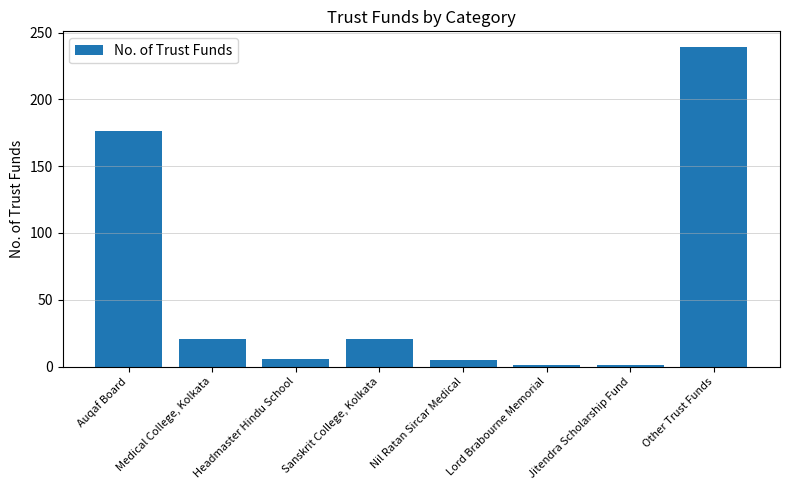

True or false: the data shows 71 at Auqaf Board.

False